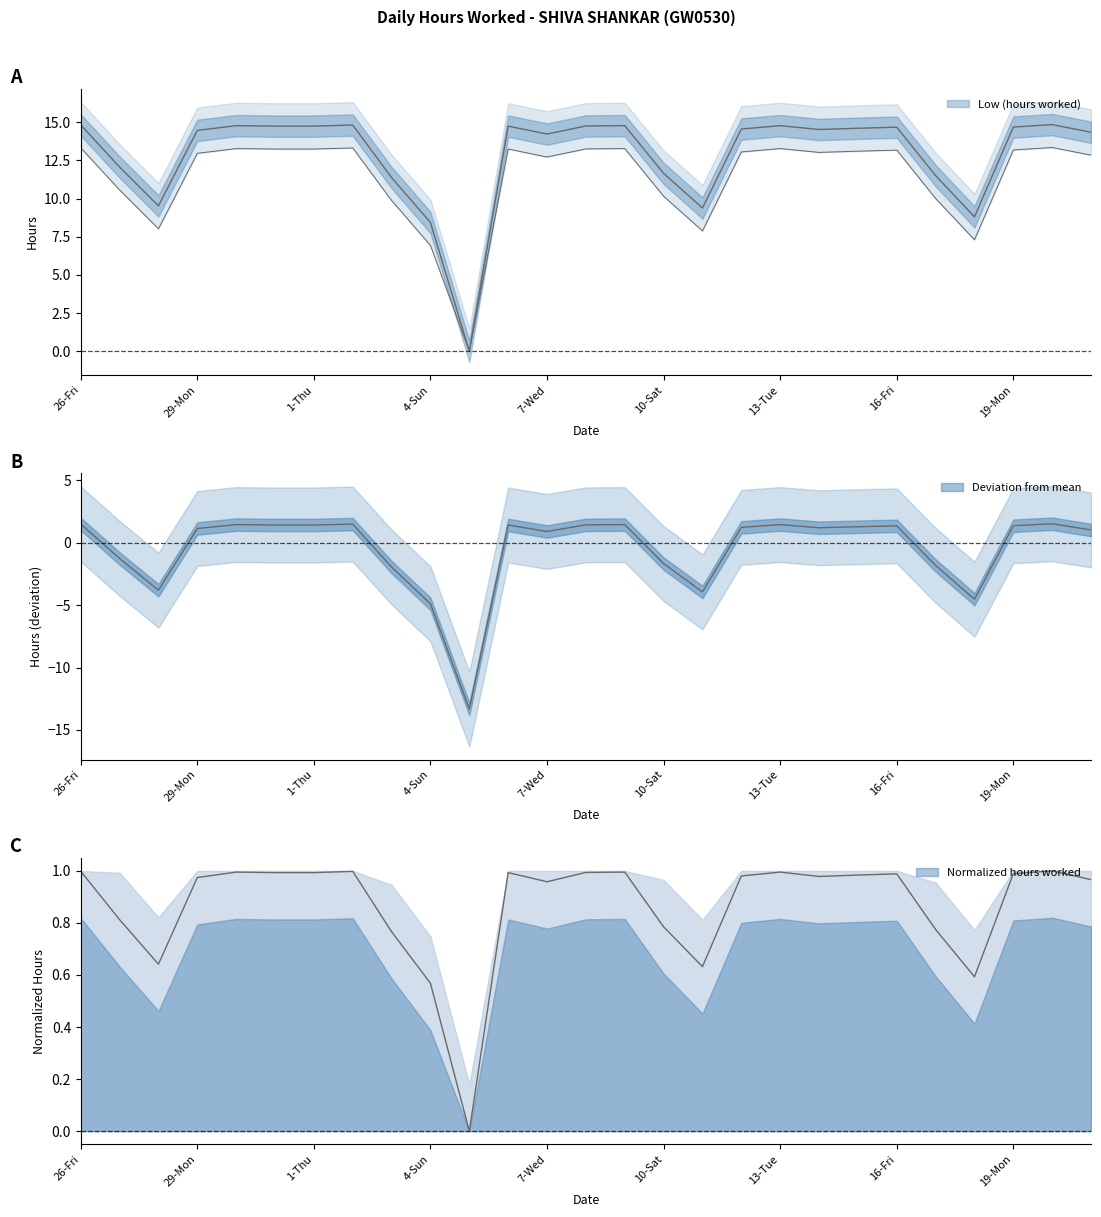

The value at 8-Thu is 14.8. True or false?

True